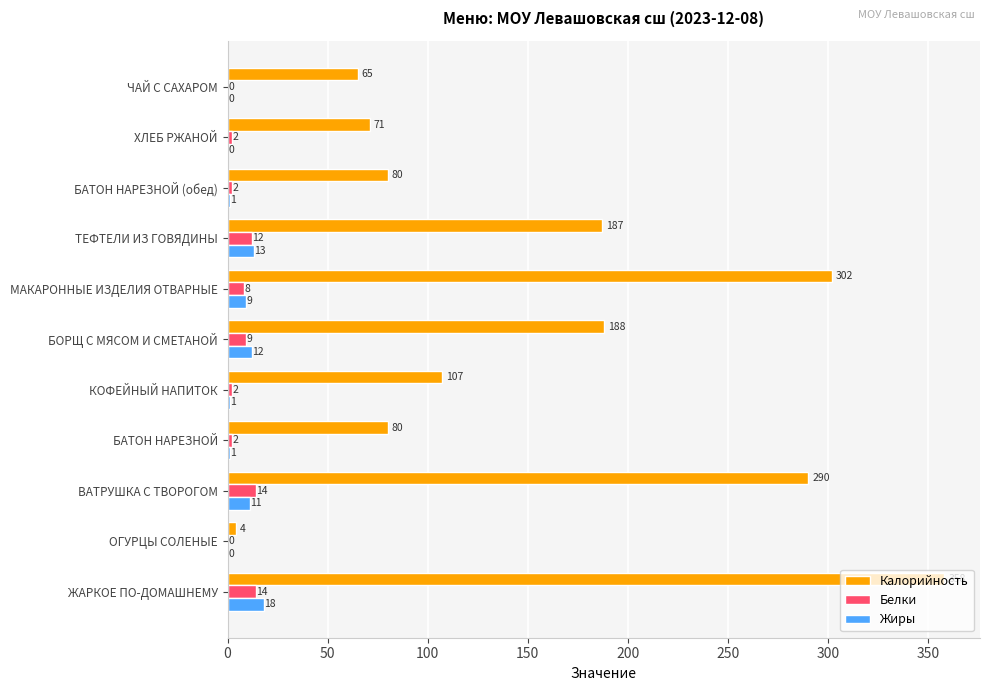

Count the number of data series in this chart.

3